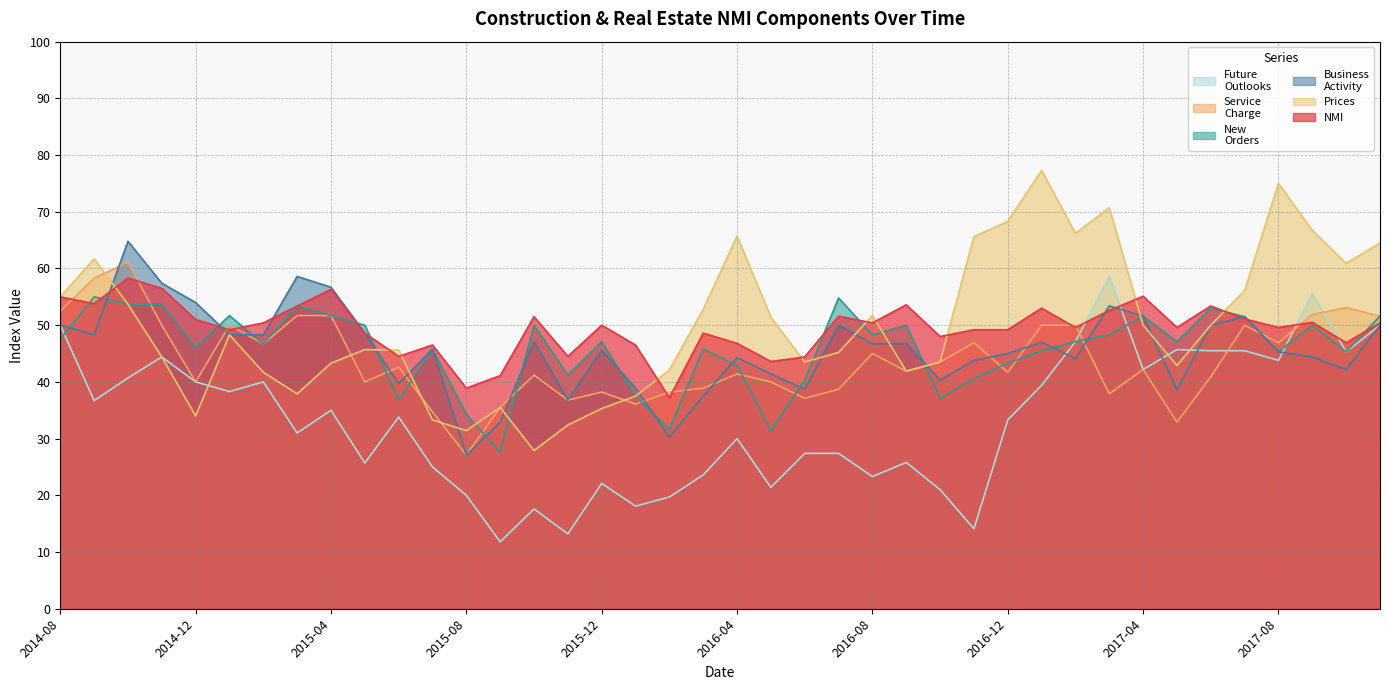

True or false: Business
Activity and Future
Outlooks cross at least once.

True